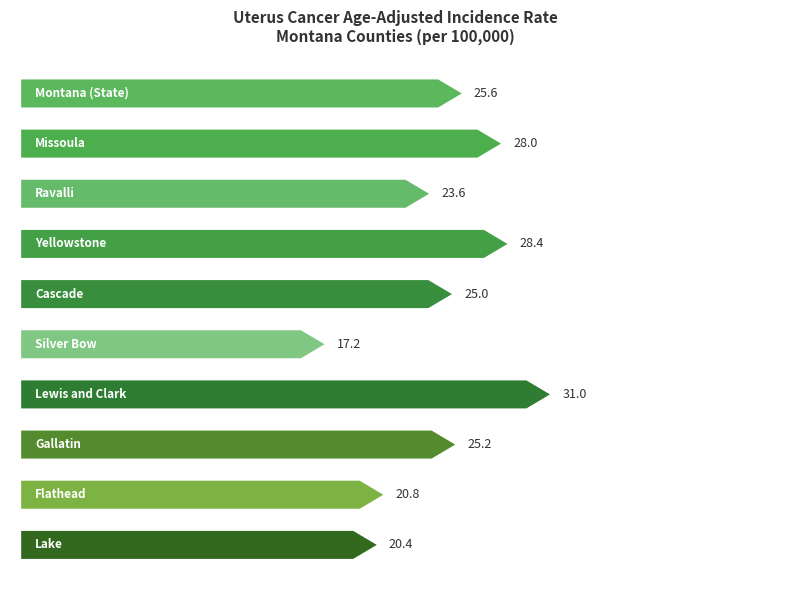

What is the label of the 6th bar from the left?

Silver Bow County